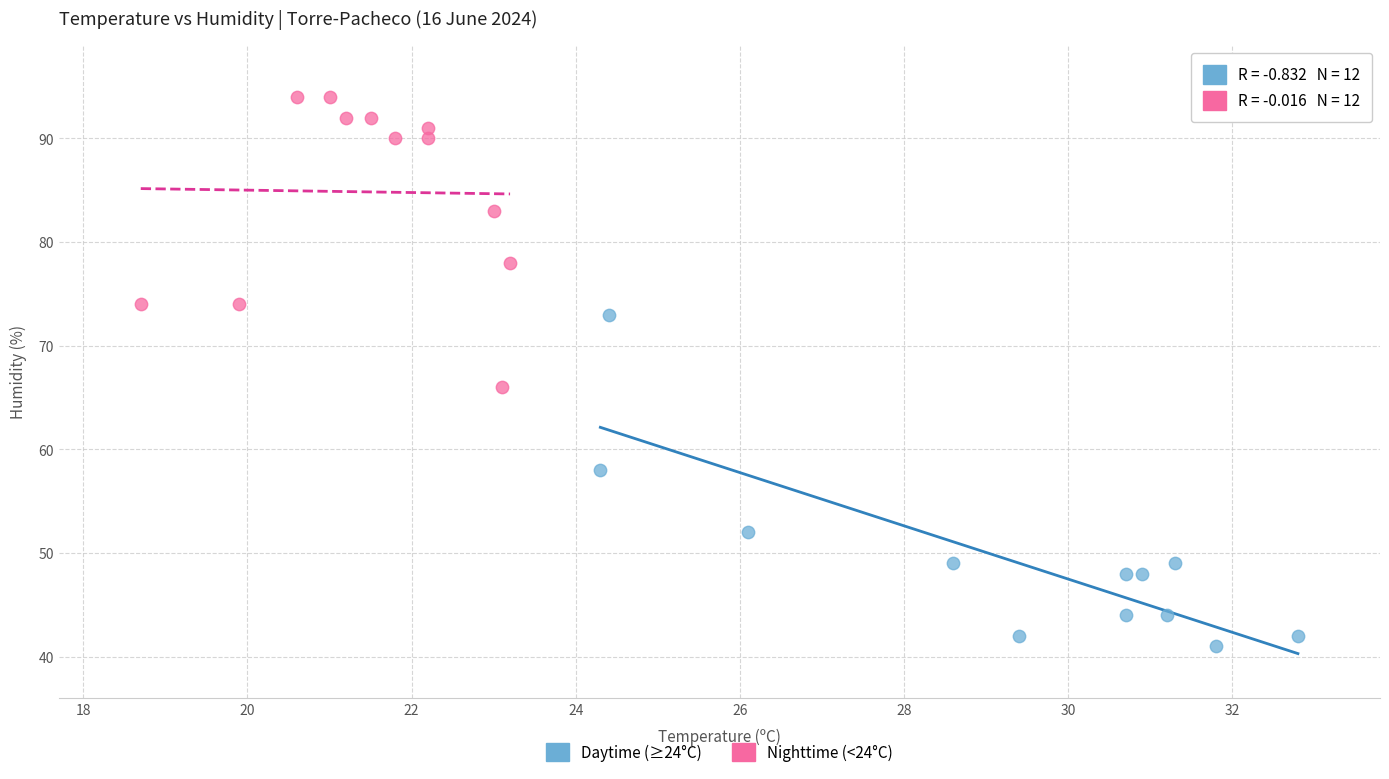

Which series reaches the minimum Y coordinate?

Daytime (≥24°C)